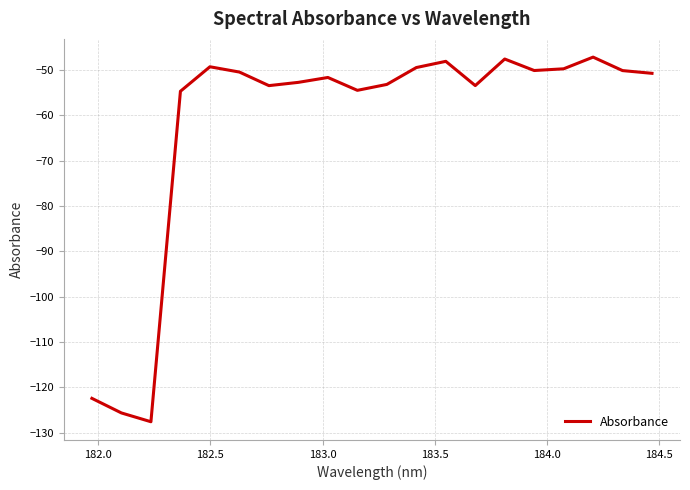

What is the difference between the maximum and minimum values?

80.4